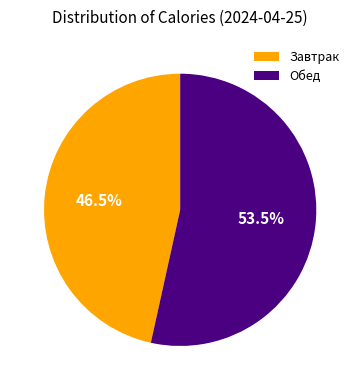

What is the largest slice in the pie chart?

Обед